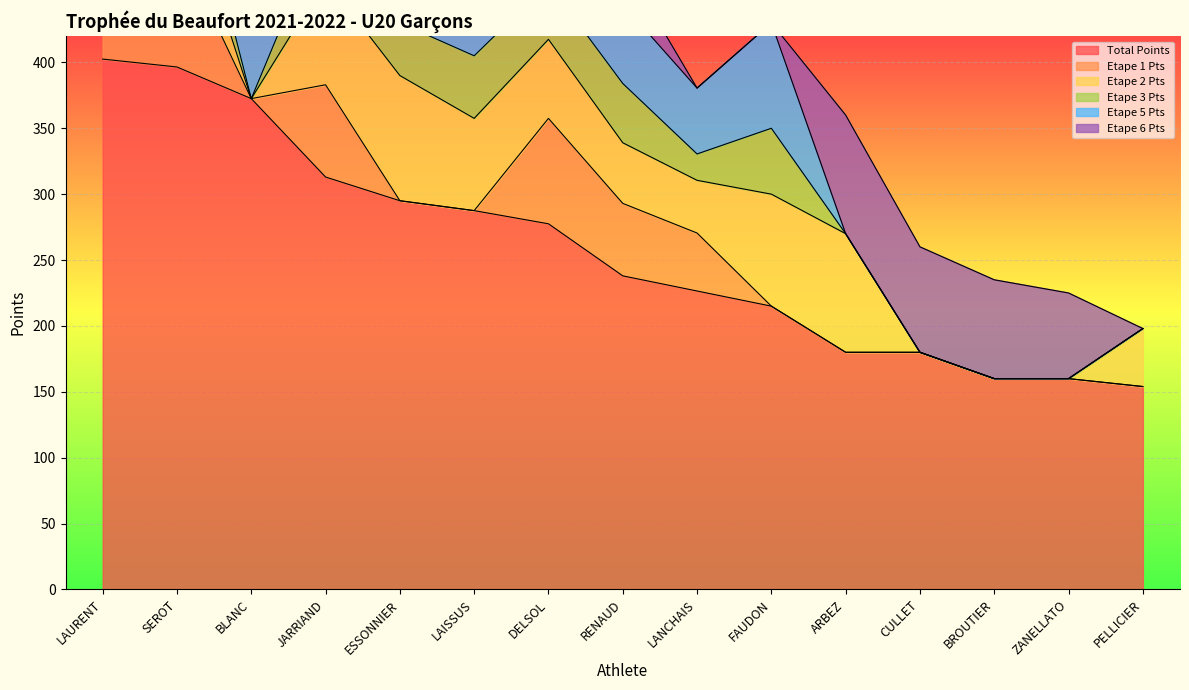

How many distinct data groups are displayed?

6